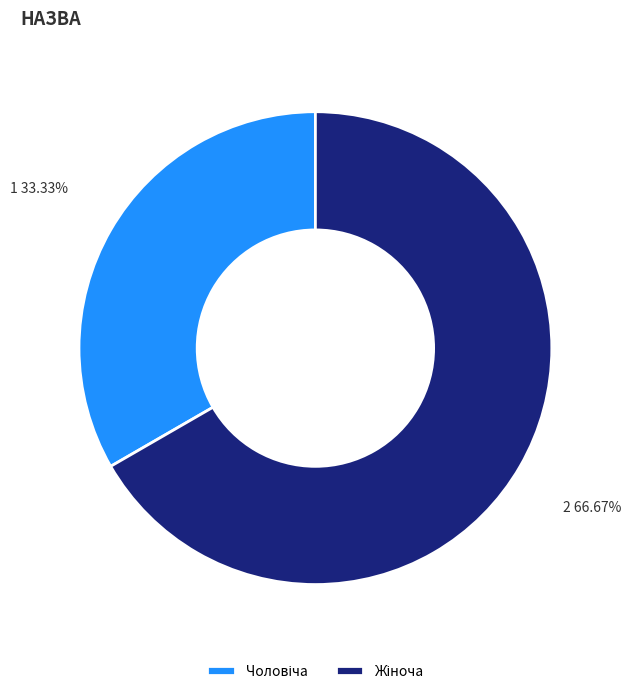

Count the number of slices in the pie.

2